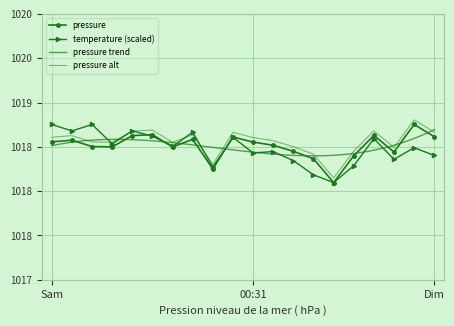

The value of pressure at Sam is 1018.6. True or false?

True